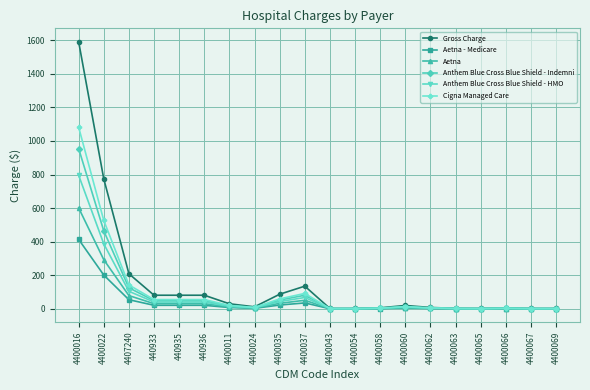

What is the label of the 19th point from the right?

4400022